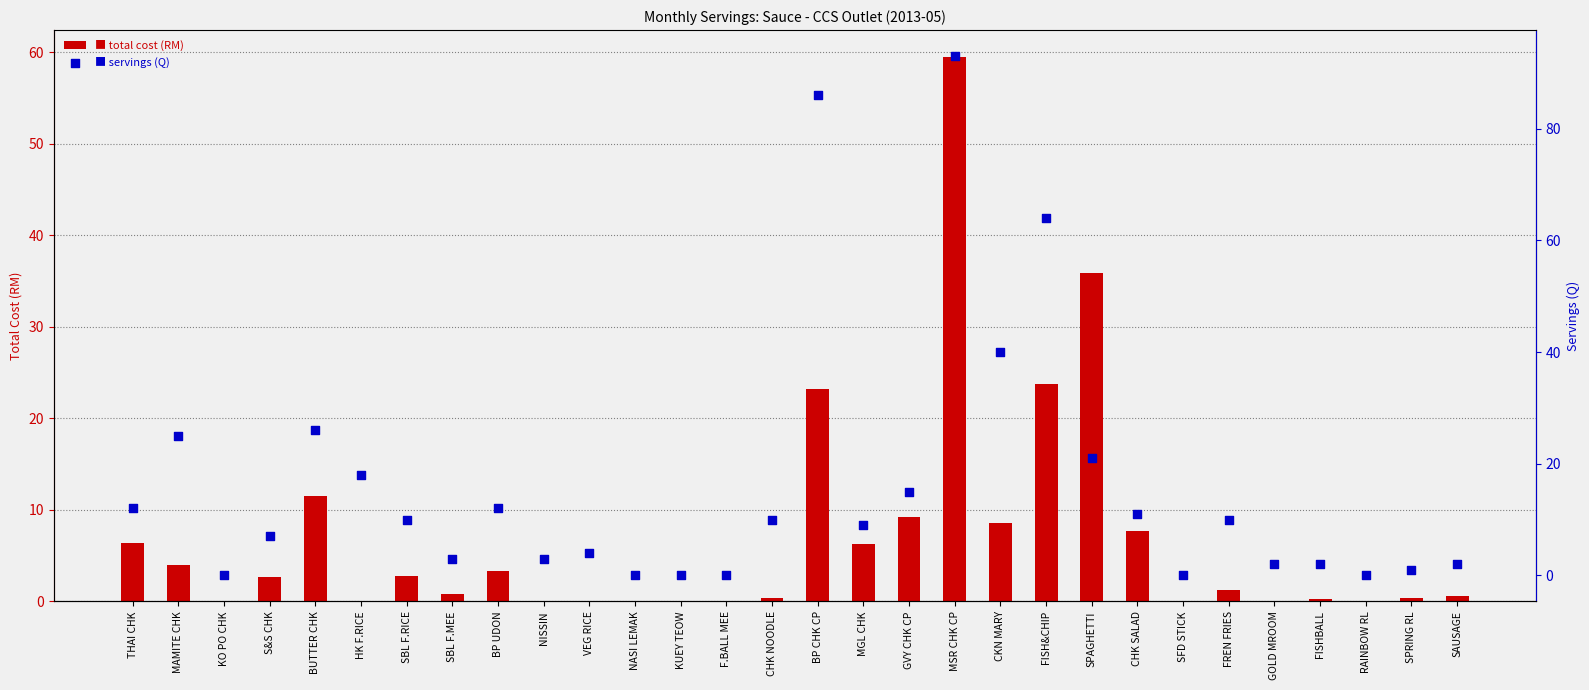

Which series has the largest Y range (max minus min)?

servings (Q)